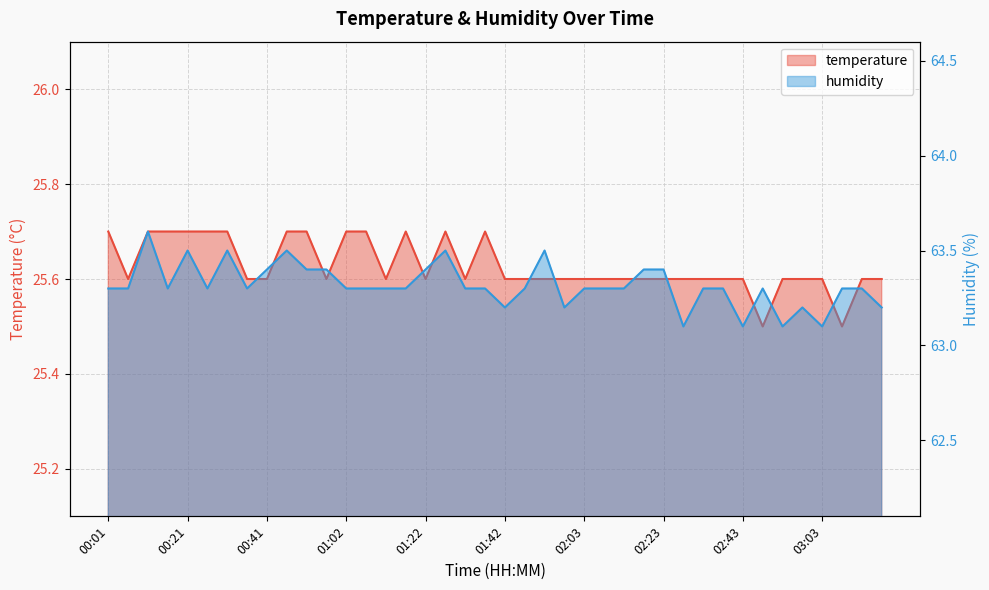

Reading left to right, transcribe all the data shown in this chart.

temperature: 25.7	25.6	25.7	25.7	25.7	25.7	25.7	25.6	25.6	25.7	25.7	25.6	25.7	25.7	25.6	25.7	25.6	25.7	25.6	25.7	25.6	25.6	25.6	25.6	25.6	25.6	25.6	25.6	25.6	25.6	25.6	25.6	25.6	25.5	25.6	25.6	25.6	25.5	25.6	25.6
humidity: 63.3	63.3	63.6	63.3	63.5	63.3	63.5	63.3	63.4	63.5	63.4	63.4	63.3	63.3	63.3	63.3	63.4	63.5	63.3	63.3	63.2	63.3	63.5	63.2	63.3	63.3	63.3	63.4	63.4	63.1	63.3	63.3	63.1	63.3	63.1	63.2	63.1	63.3	63.3	63.2